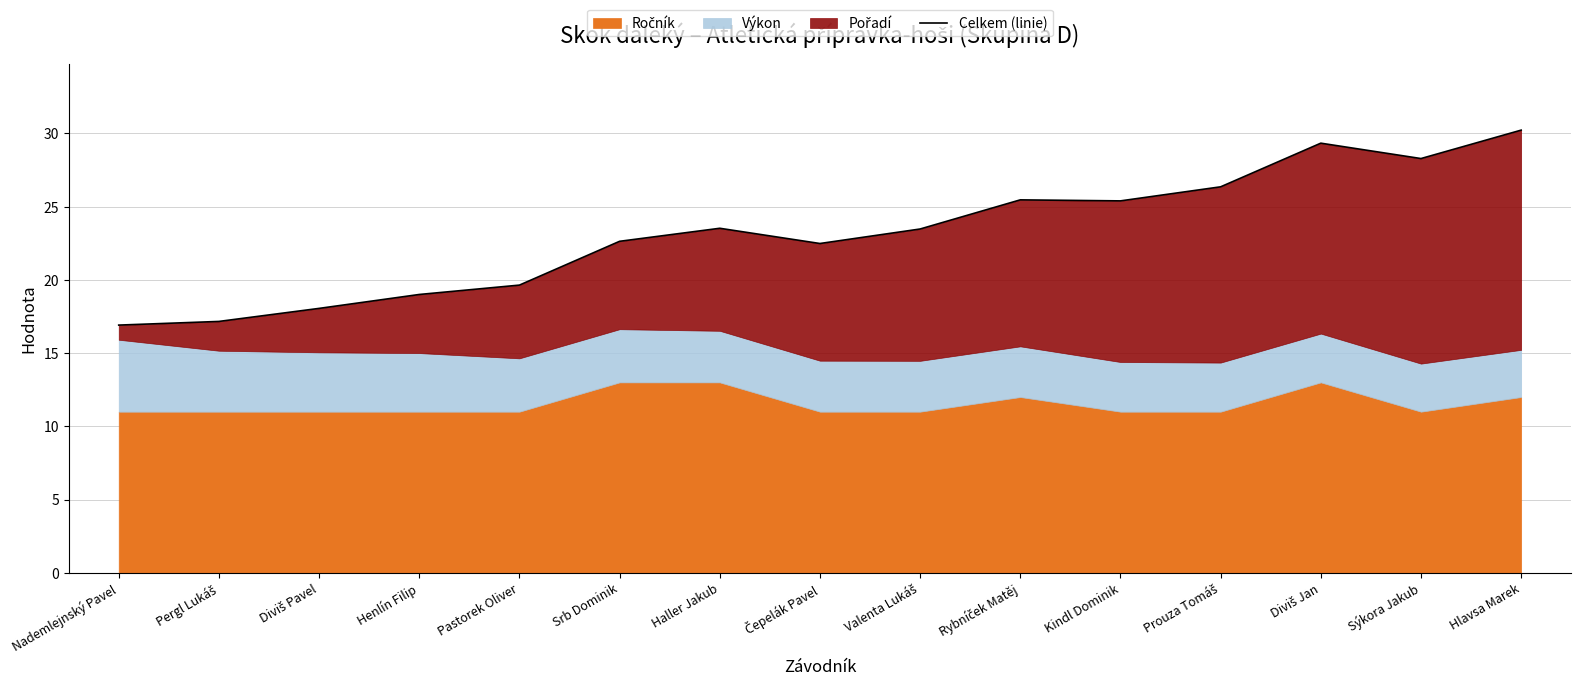

True or false: there are more than 2 points higher than both neighbors.

True